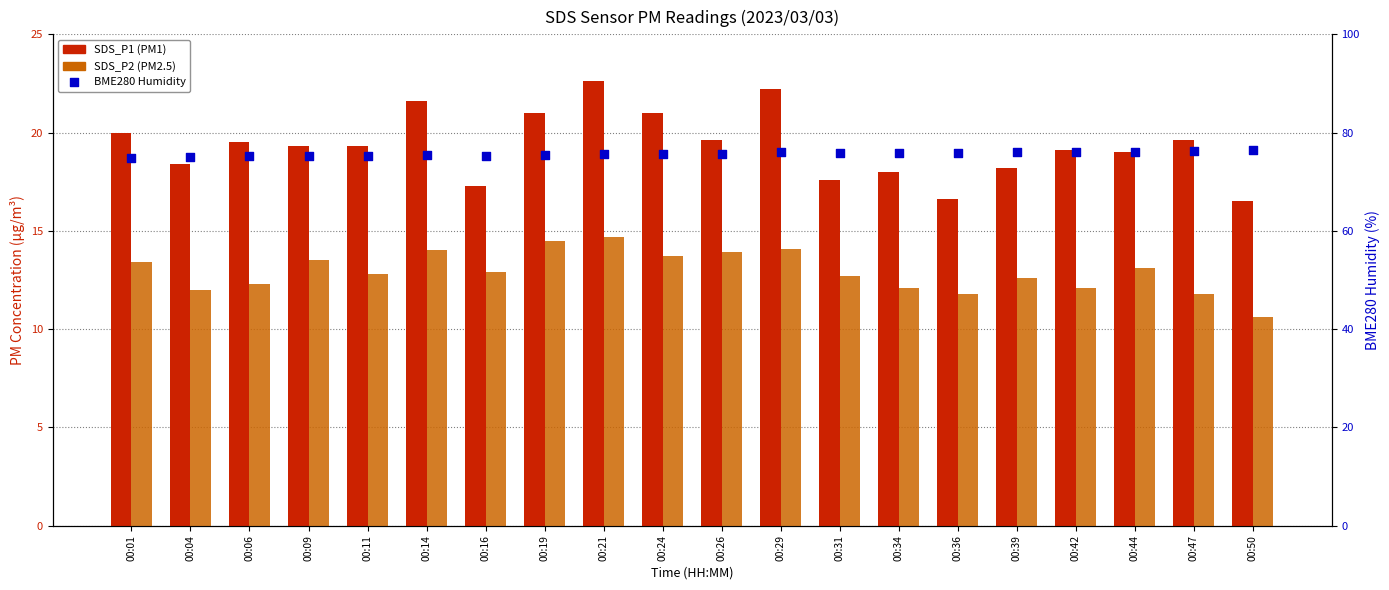

At which category is the sum across all series the highest?

00:21